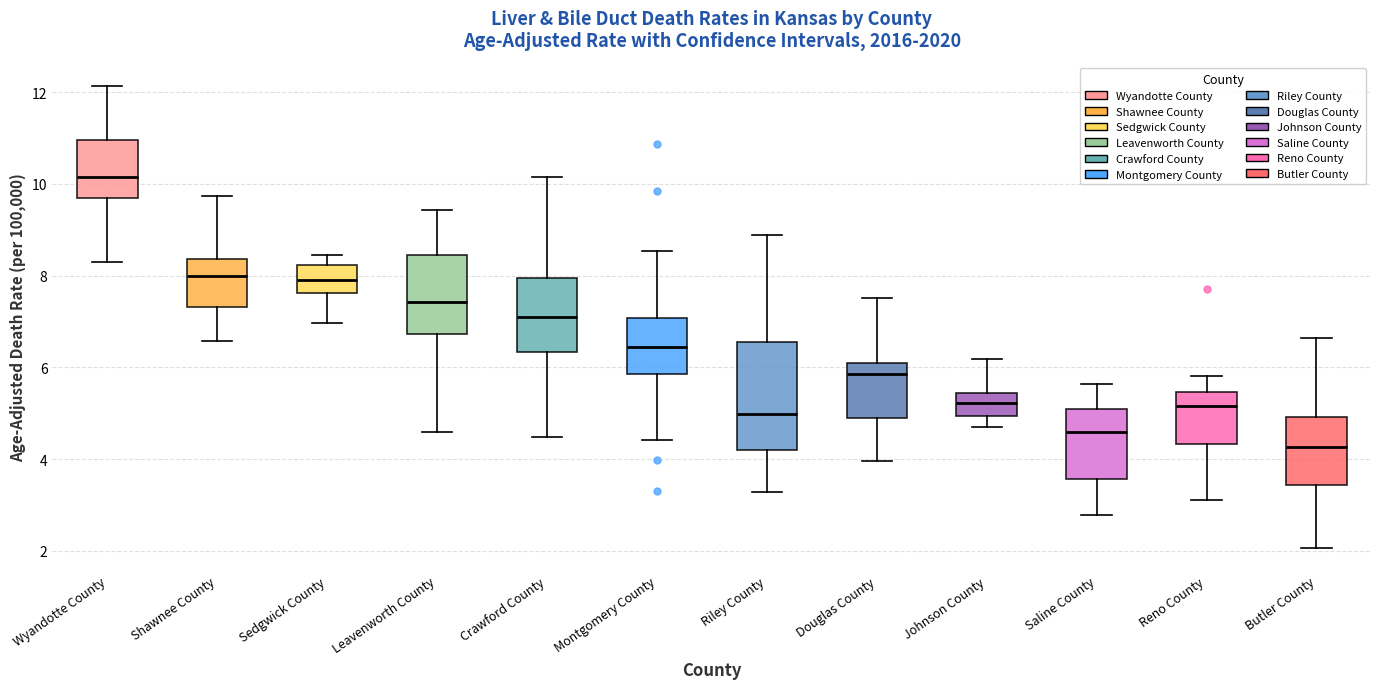

Reading left to right, read every box against the y-axis: the position of its median line, the range the box covers, and the ends of its whiskers. The values are not printed on the chart, so give them approximately, as read against the axis.

Wyandotte County: median 10.2, box 9.6 to 11.0, whiskers 8.2 to 12.2
Shawnee County: median 8.0, box 7.4 to 8.4, whiskers 6.6 to 9.8
Sedgwick County: median 8.0, box 7.6 to 8.2, whiskers 7.0 to 8.4
Leavenworth County: median 7.4, box 6.8 to 8.4, whiskers 4.6 to 9.4
Crawford County: median 7.0, box 6.4 to 8.0, whiskers 4.4 to 10.2
Montgomery County: median 6.4, box 5.8 to 7.0, whiskers 4.4 to 8.6
Riley County: median 5.0, box 4.2 to 6.6, whiskers 3.2 to 8.8
Douglas County: median 5.8, box 4.8 to 6.0, whiskers 4.0 to 7.6
Johnson County: median 5.2, box 5.0 to 5.4, whiskers 4.8 to 6.2
Saline County: median 4.6, box 3.6 to 5.0, whiskers 2.8 to 5.6
Reno County: median 5.2, box 4.4 to 5.4, whiskers 3.2 to 5.8
Butler County: median 4.2, box 3.4 to 5.0, whiskers 2.0 to 6.6